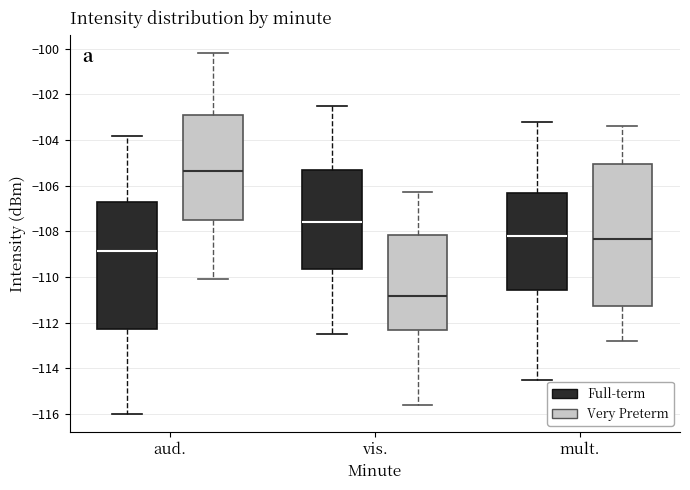

Where does the upper whisker of the box for aud. (Full-term) end on the y-axis? The values are not printed on the chart, so give them approximately, as read against the axis.

-103.8